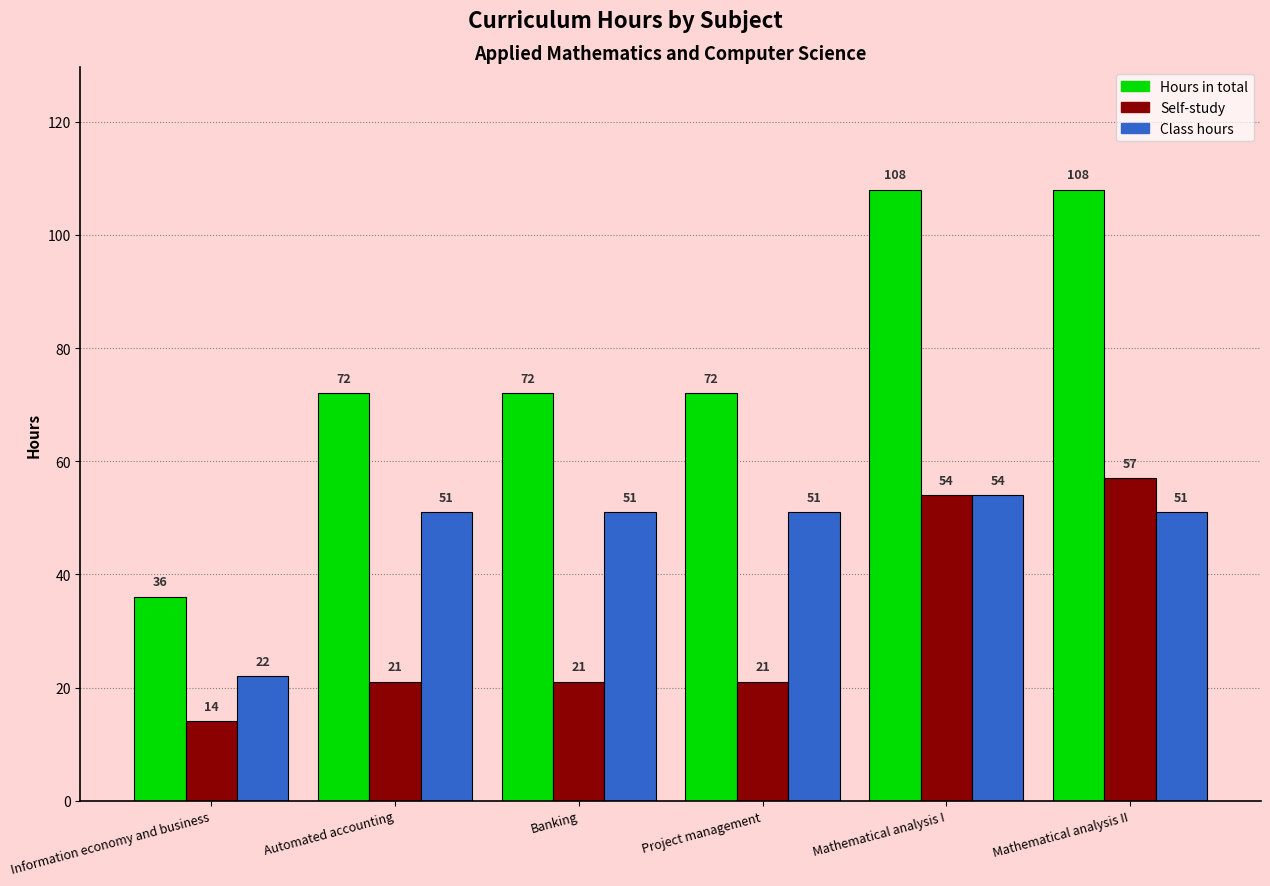

List the series in order of their peak value, highest first.

Hours in total, Self-study, Class hours